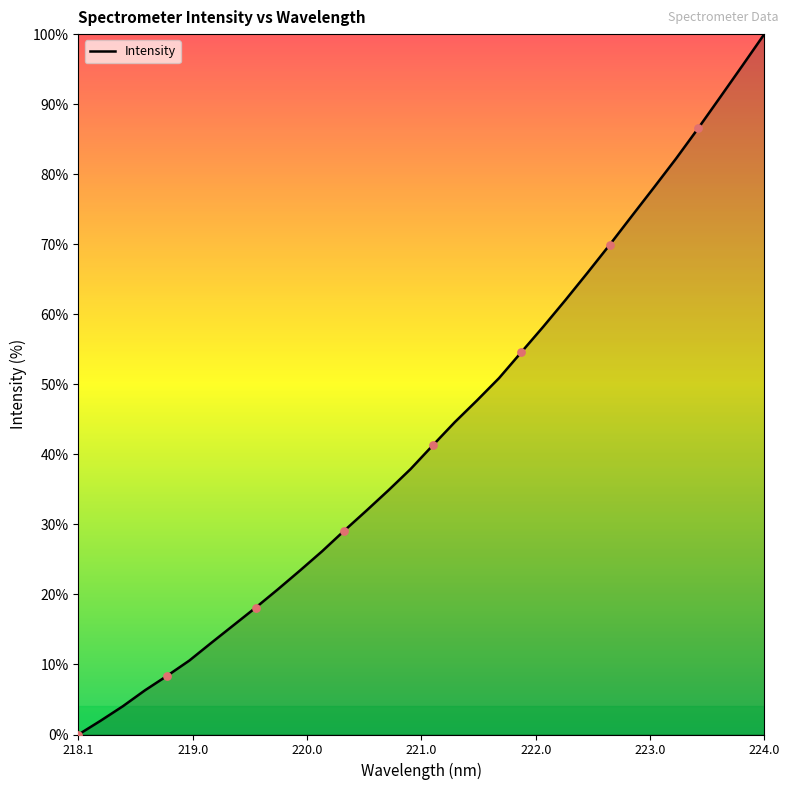

What is the maximum value shown in the chart?

100.0